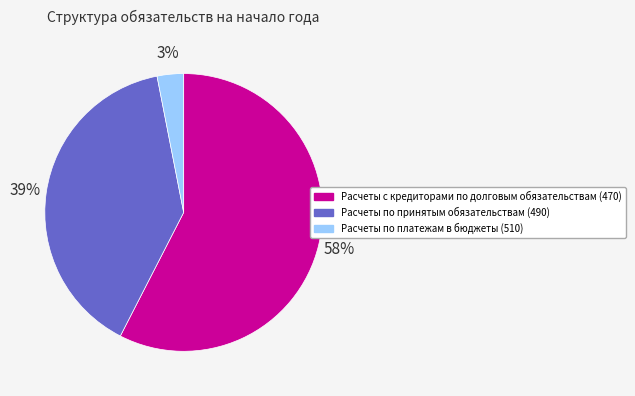

Does Расчеты с кредиторами по долговым обязательствам (470) account for over 50% of the chart?

Yes